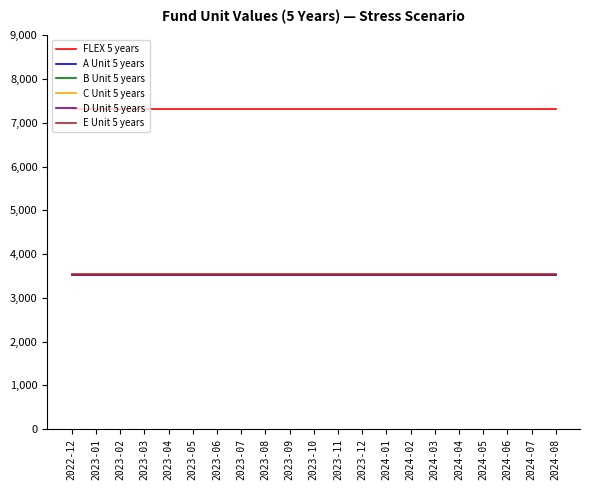

Reading left to right, extract all data points from this chart.

FLEX 5 years: 2022-12=7310	2023-01=7310	2023-02=7310	2023-03=7310	2023-04=7310	2023-05=7310	2023-06=7310	2023-07=7310	2023-08=7310	2023-09=7310	2023-10=7310	2023-11=7310	2023-12=7310	2024-01=7310	2024-02=7310	2024-03=7310	2024-04=7310	2024-05=7310	2024-06=7310	2024-07=7310	2024-08=7310
A Unit 5 years: 2022-12=3530	2023-01=3530	2023-02=3530	2023-03=3530	2023-04=3530	2023-05=3530	2023-06=3530	2023-07=3530	2023-08=3530	2023-09=3530	2023-10=3530	2023-11=3530	2023-12=3530	2024-01=3530	2024-02=3530	2024-03=3530	2024-04=3530	2024-05=3530	2024-06=3530	2024-07=3530	2024-08=3530
B Unit 5 years: 2022-12=3530	2023-01=3530	2023-02=3530	2023-03=3530	2023-04=3530	2023-05=3530	2023-06=3530	2023-07=3530	2023-08=3530	2023-09=3530	2023-10=3530	2023-11=3530	2023-12=3530	2024-01=3530	2024-02=3530	2024-03=3530	2024-04=3530	2024-05=3530	2024-06=3530	2024-07=3530	2024-08=3530
C Unit 5 years: 2022-12=3530	2023-01=3530	2023-02=3530	2023-03=3530	2023-04=3530	2023-05=3530	2023-06=3530	2023-07=3530	2023-08=3530	2023-09=3530	2023-10=3530	2023-11=3530	2023-12=3530	2024-01=3530	2024-02=3530	2024-03=3530	2024-04=3530	2024-05=3530	2024-06=3530	2024-07=3530	2024-08=3530
D Unit 5 years: 2022-12=3530	2023-01=3530	2023-02=3530	2023-03=3530	2023-04=3530	2023-05=3530	2023-06=3530	2023-07=3530	2023-08=3530	2023-09=3530	2023-10=3530	2023-11=3530	2023-12=3530	2024-01=3530	2024-02=3530	2024-03=3530	2024-04=3530	2024-05=3530	2024-06=3530	2024-07=3530	2024-08=3530
E Unit 5 years: 2022-12=3540	2023-01=3540	2023-02=3540	2023-03=3540	2023-04=3540	2023-05=3540	2023-06=3540	2023-07=3540	2023-08=3540	2023-09=3540	2023-10=3540	2023-11=3540	2023-12=3540	2024-01=3540	2024-02=3540	2024-03=3540	2024-04=3540	2024-05=3540	2024-06=3540	2024-07=3540	2024-08=3540